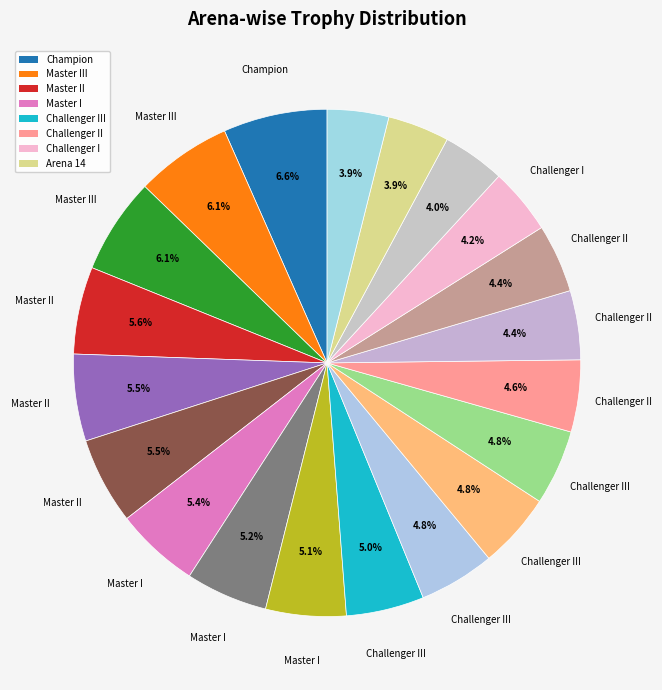

What is the largest slice in the pie chart?

Champion